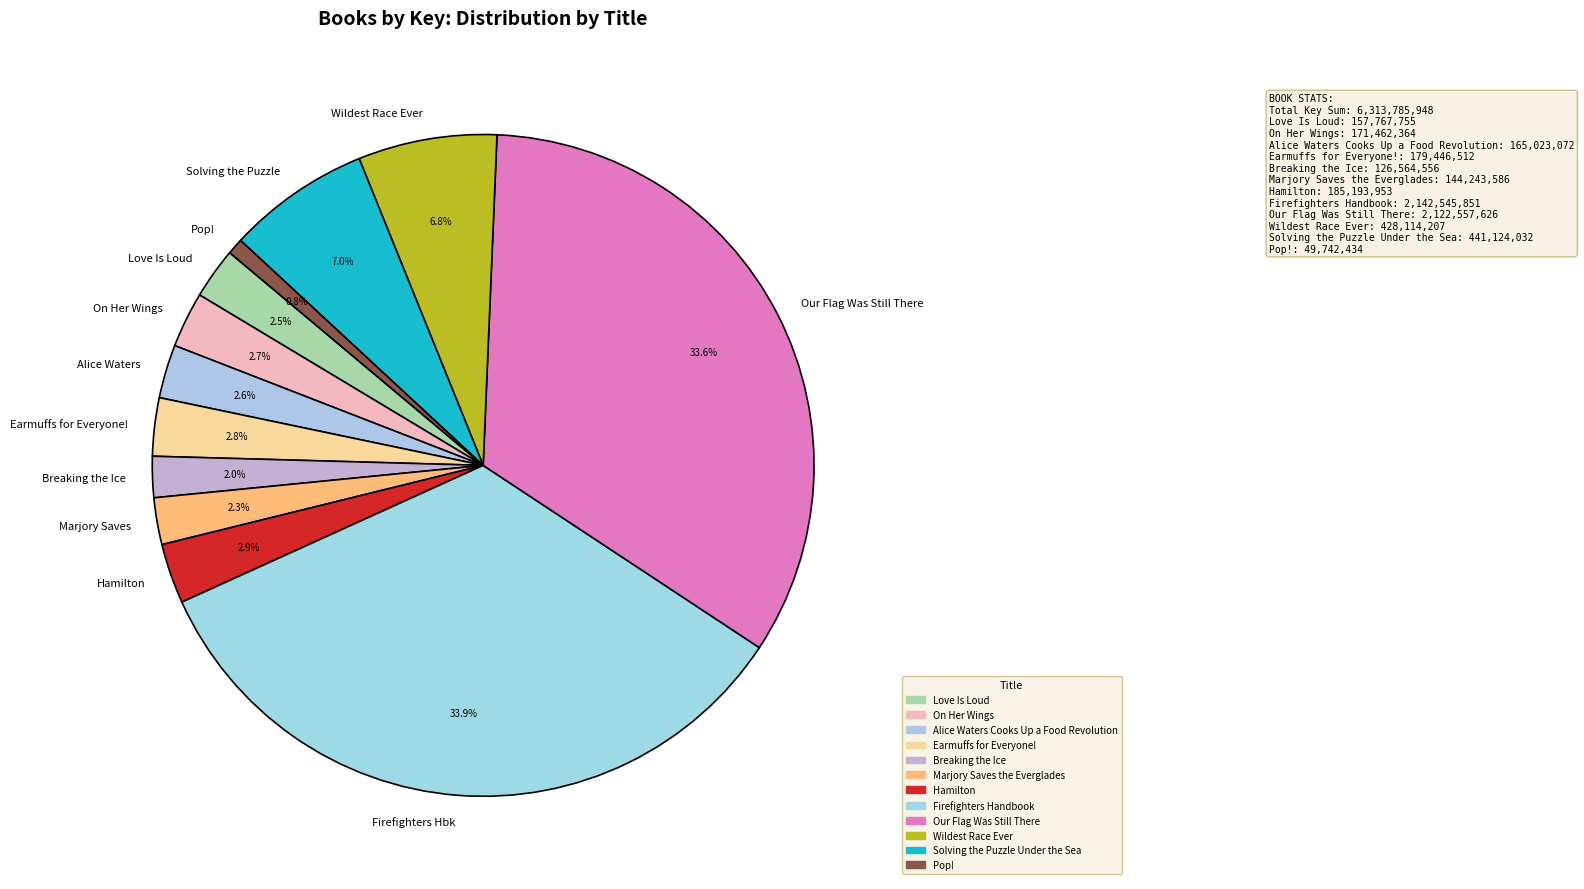

To the nearest percent, what is the difference between the largest and smallest slice percentages?

33%